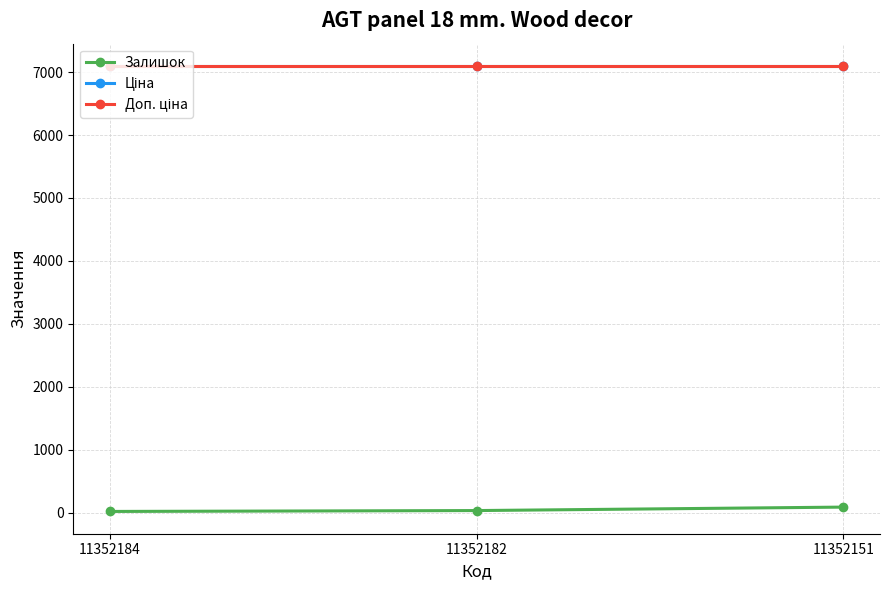

Reading right to left, list all the values displayed in this chart.

Залишок: 86.0	31.0	17.0
Ціна: 7098.8	7098.8	7098.8
Доп. ціна: 7098.8	7098.8	7098.8